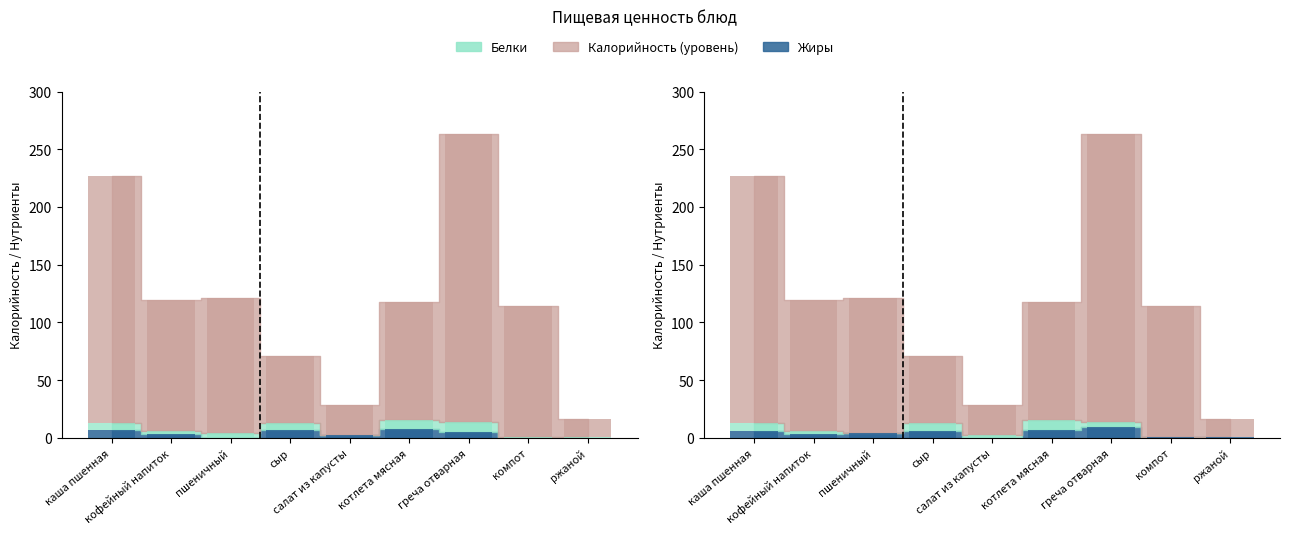

What is the spread (max minus min) of values at пшеничный?

117